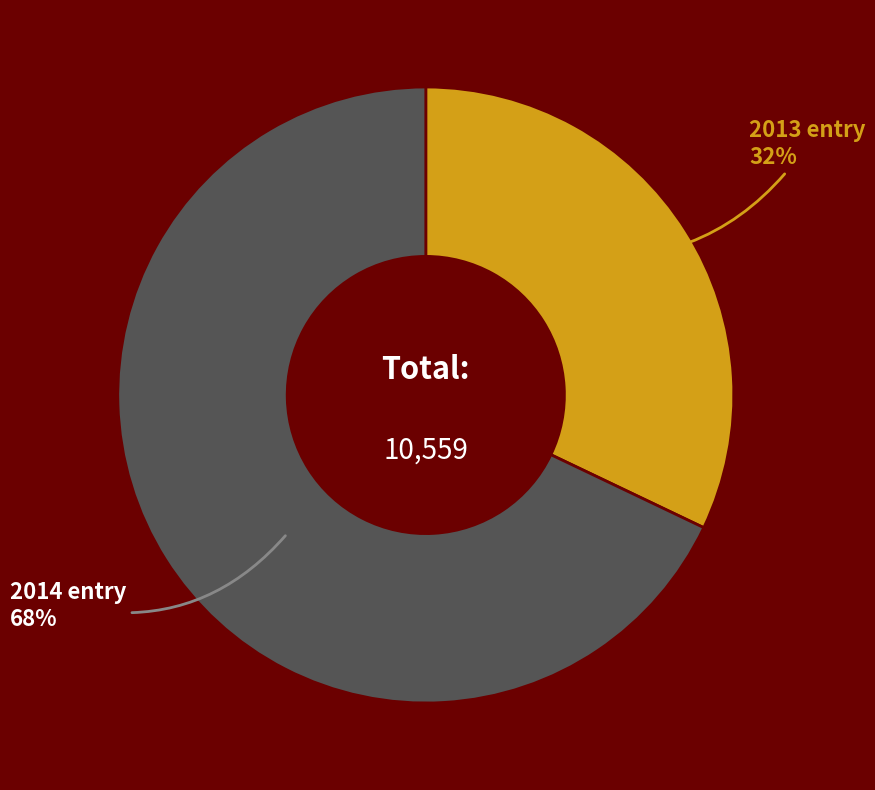

To the nearest percent, what is the average slice percentage?

50%